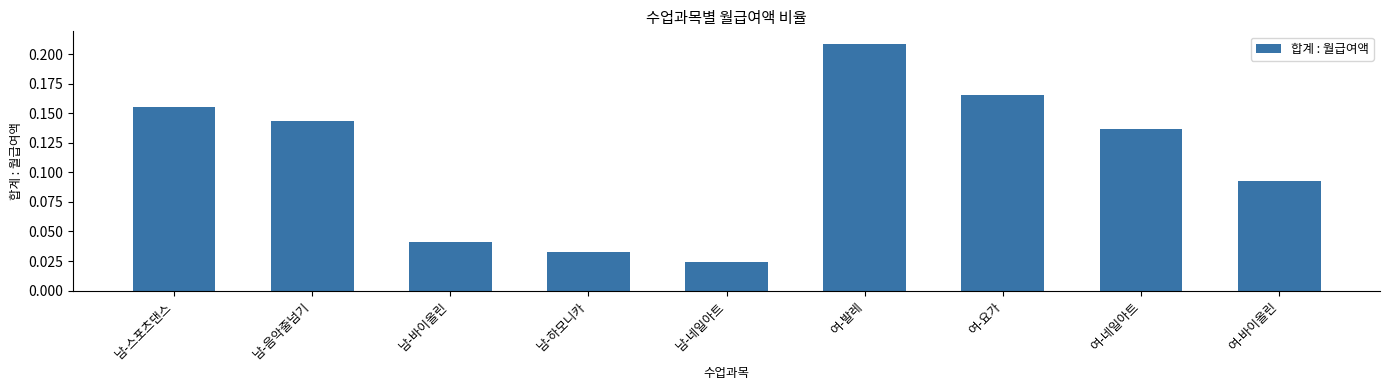

Rank the categories by value from lowest to highest.

남-네일아트, 남-하모니카, 남-바이올린, 여-바이올린, 여-네일아트, 남-음악줄넘기, 남-스포츠댄스, 여-요가, 여-발레